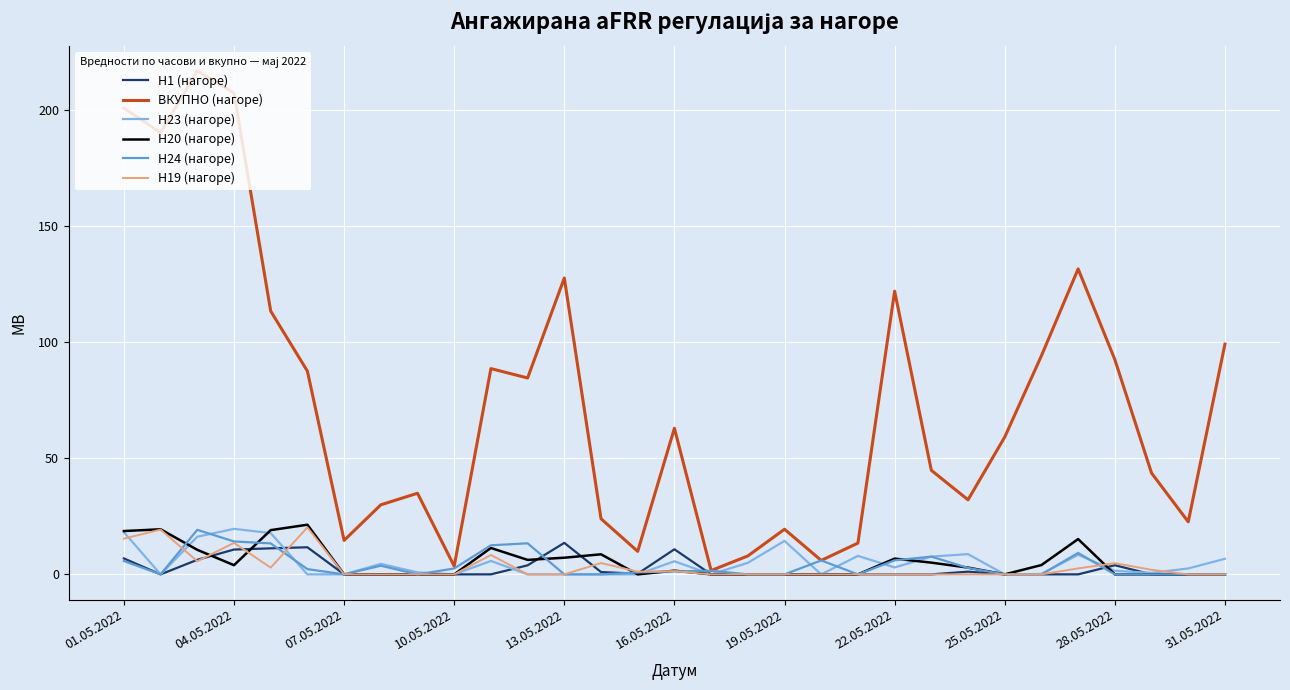

Is this an area chart (filled region under the line)?

No